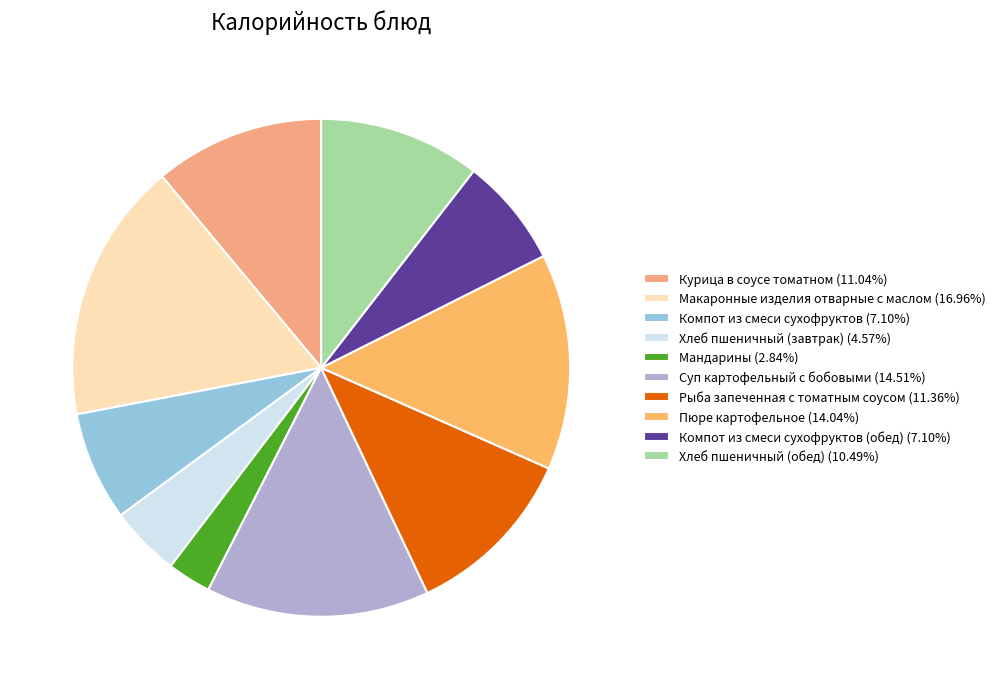

What is the smallest slice in the pie chart?

Мандарины